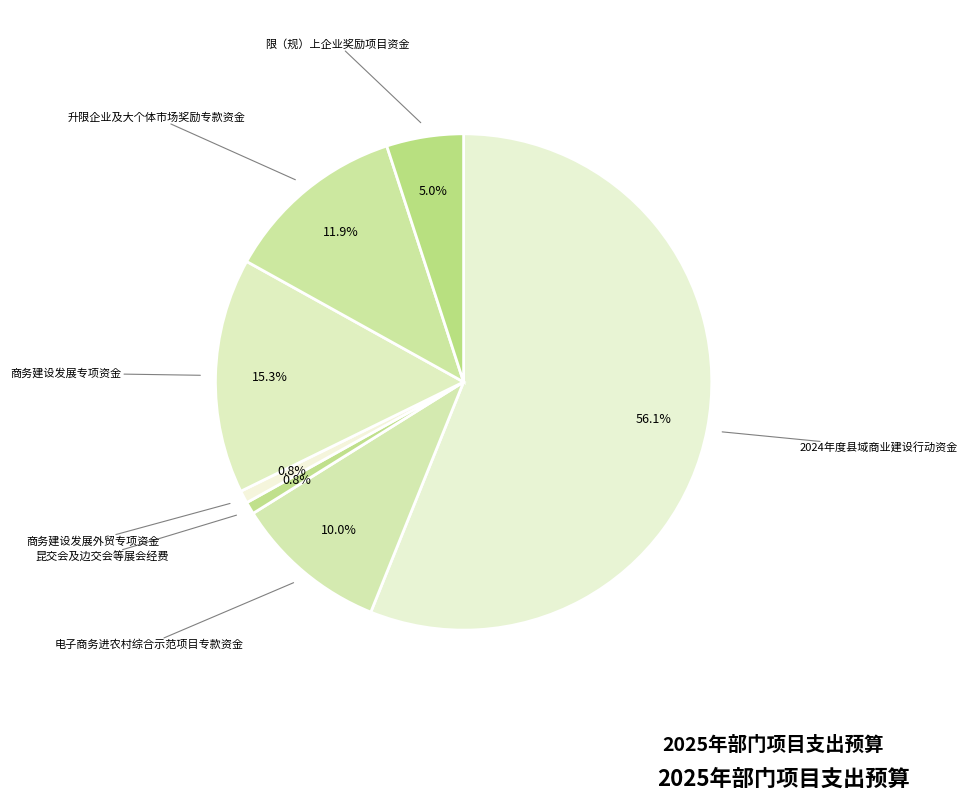

To the nearest percent, what portion does 限（规）上企业奖励项目资金 represent?

5%